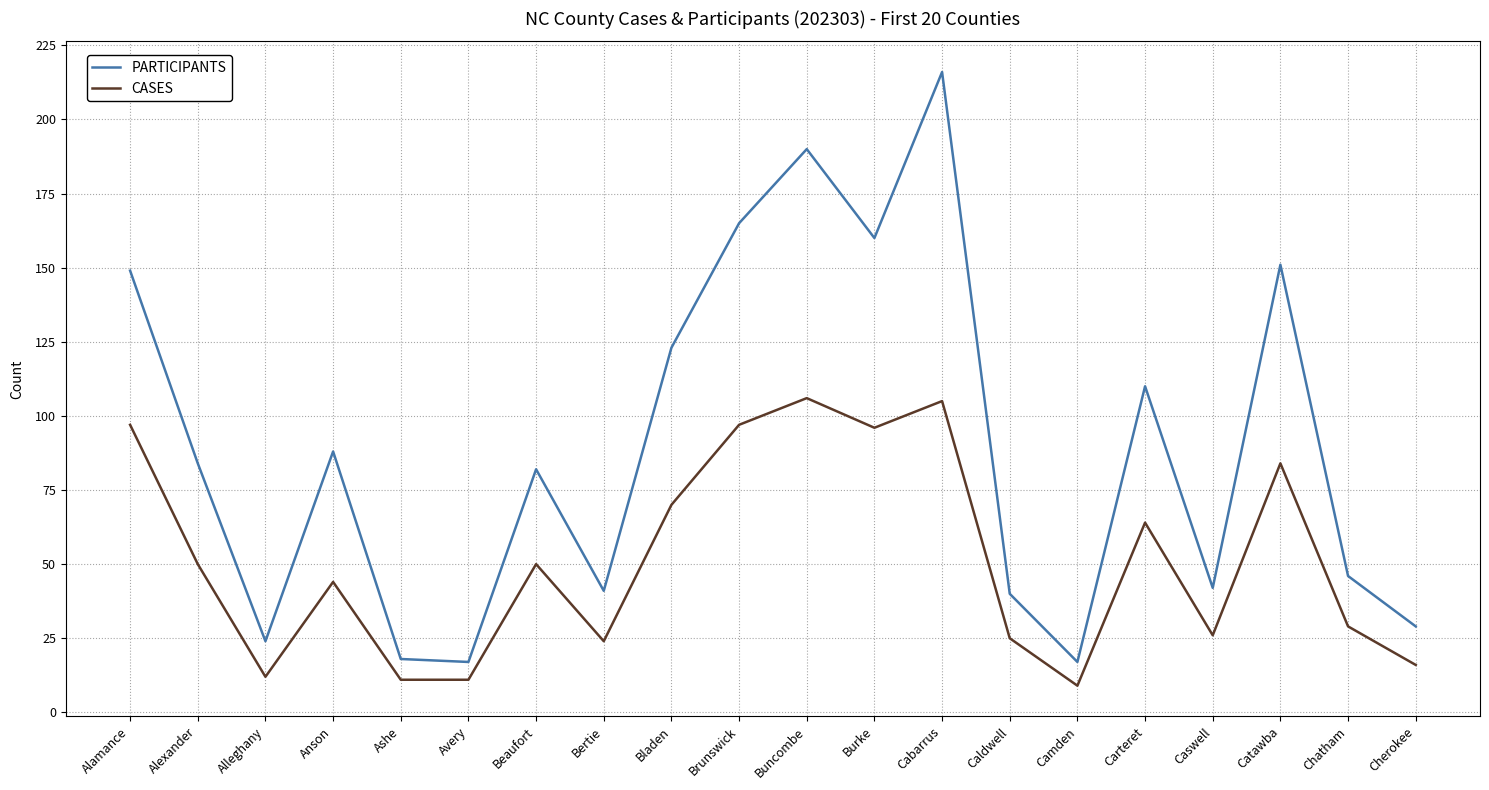

Where does the CASES series first go above 50?

Alamance